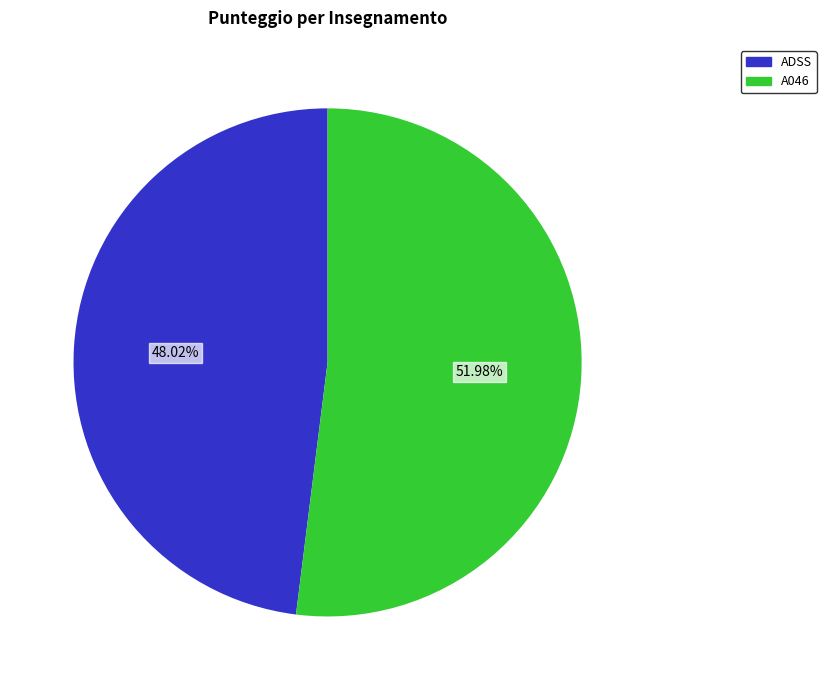

To the nearest percent, what percentage of the pie is ADSS?

48%